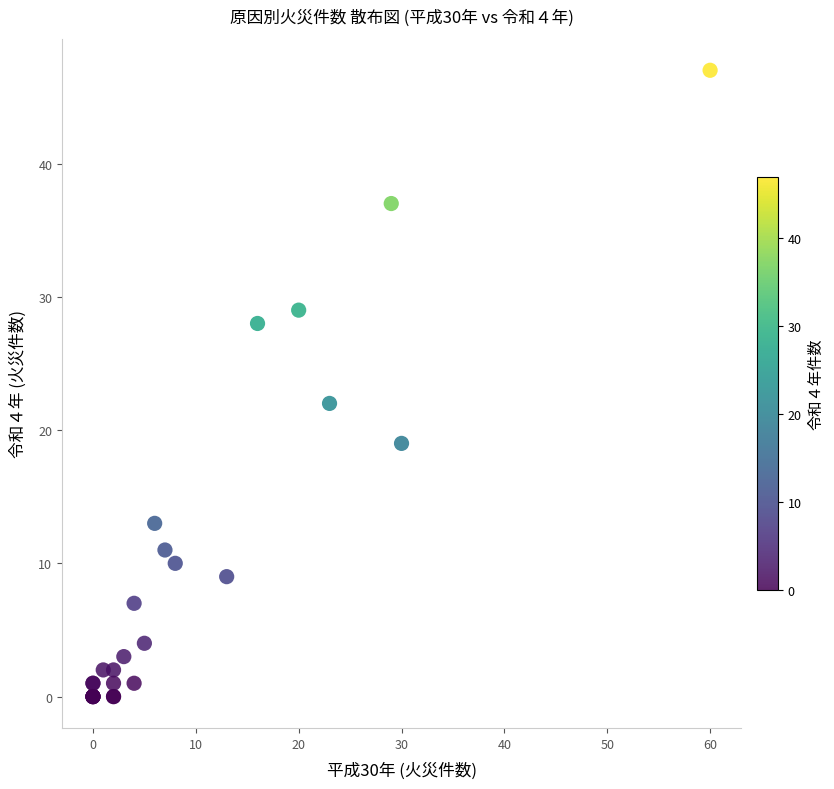

What Y value in the scatter plot is closest to 23?

22